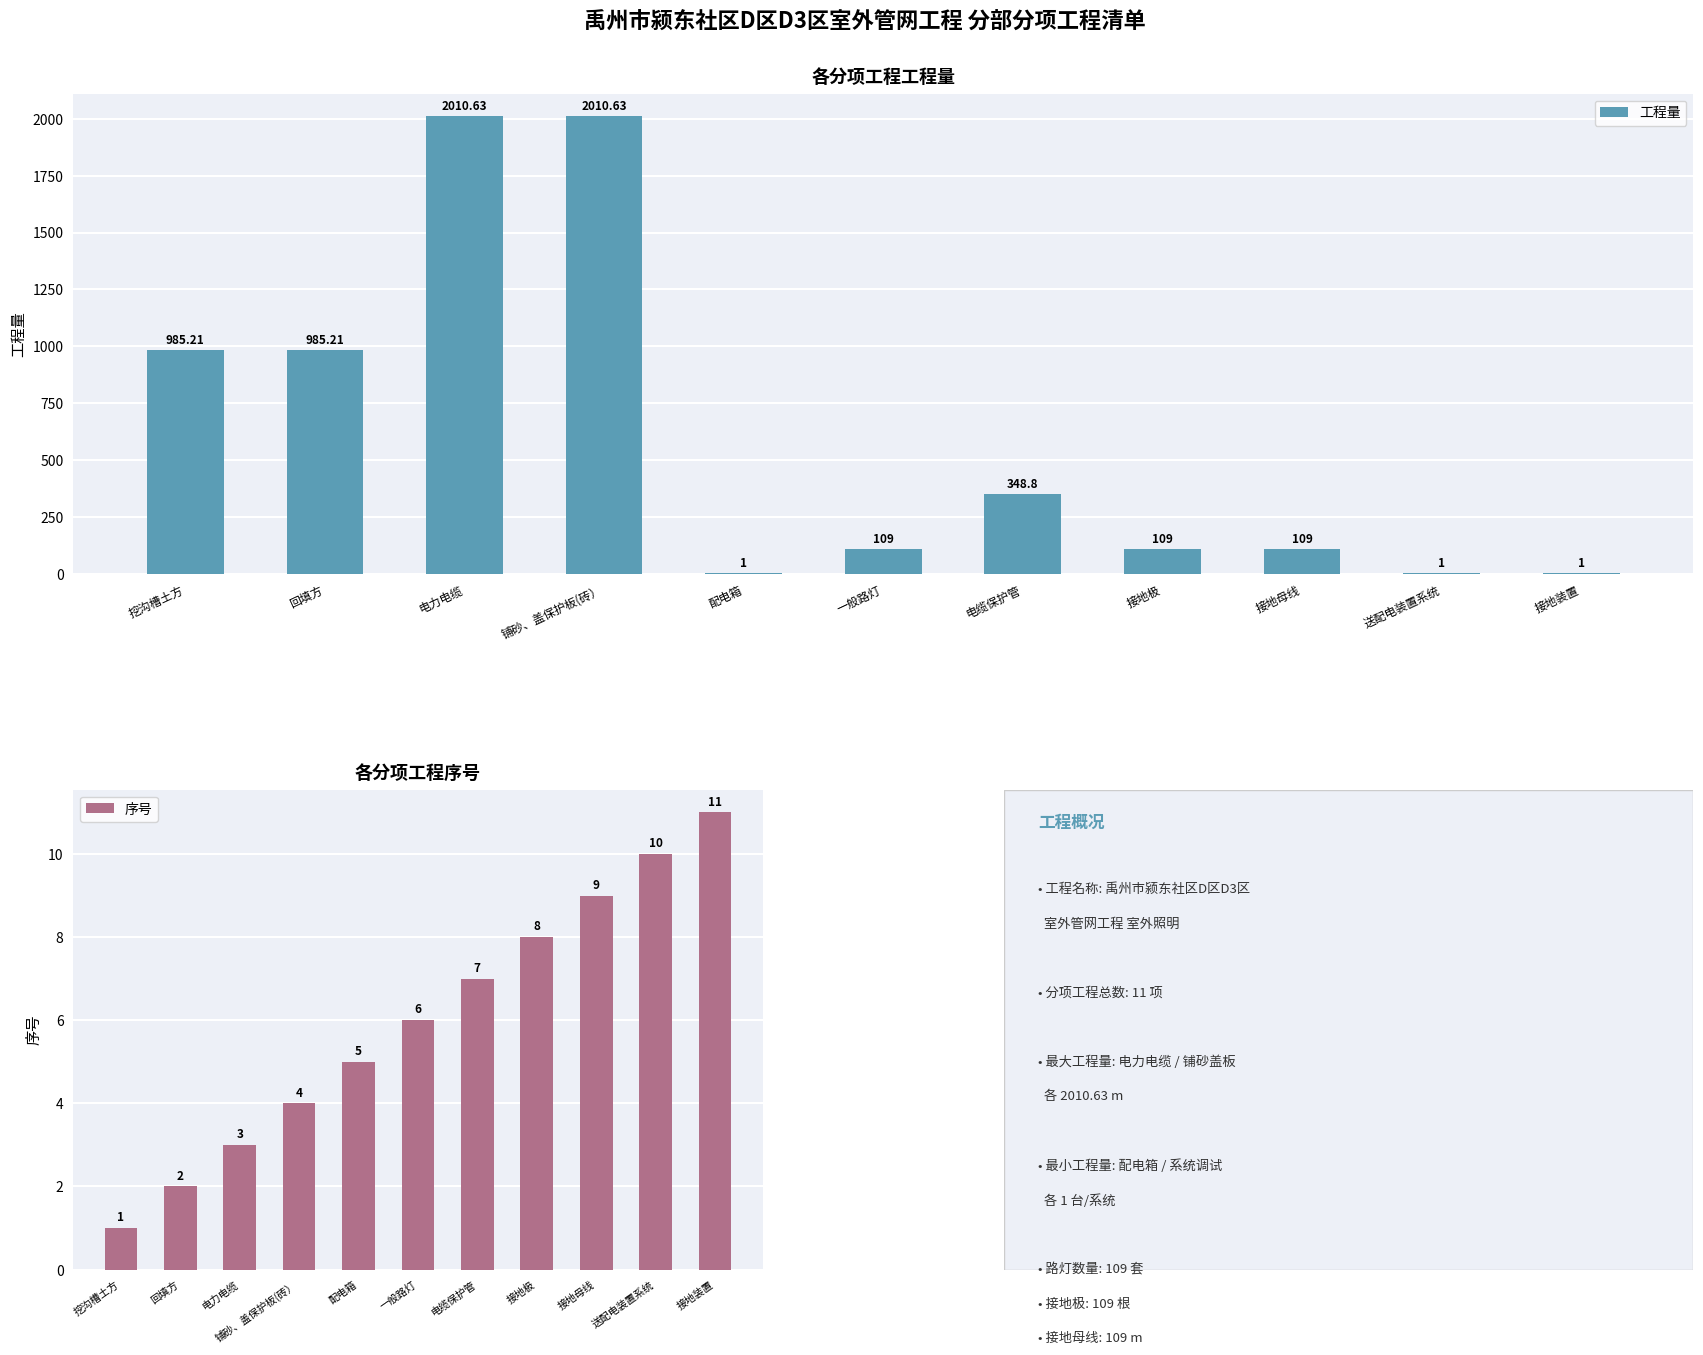

Which label corresponds to the smallest value in the chart?

配电箱